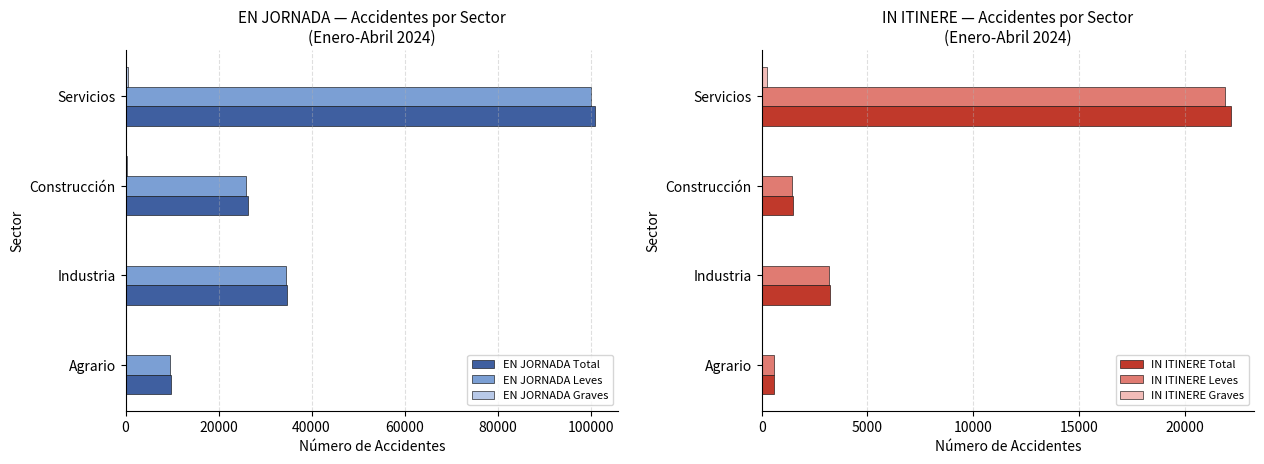

The IN ITINERE Leves series shows 580 at Agrario. True or false?

True